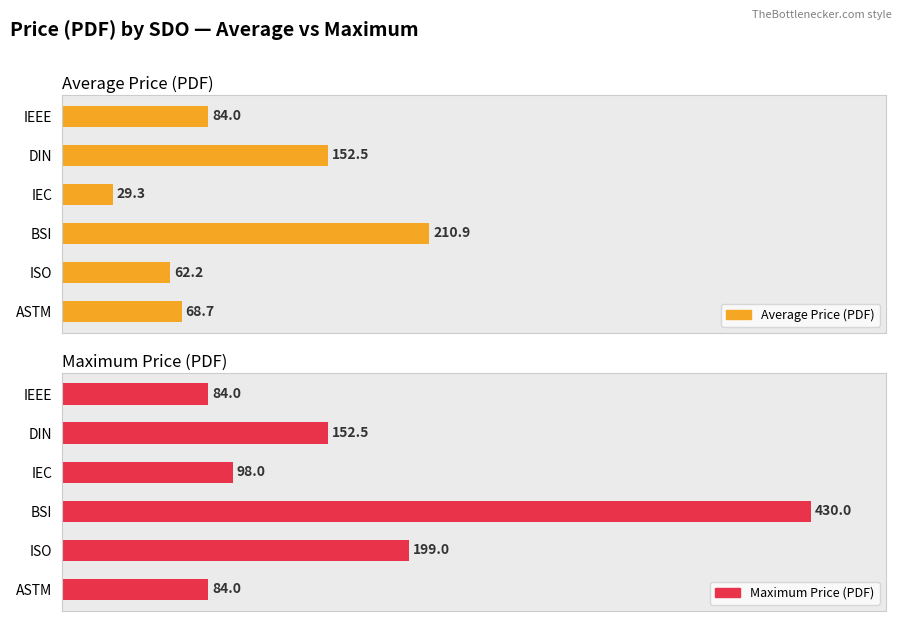

Between BSI and ISO, which is larger?

BSI